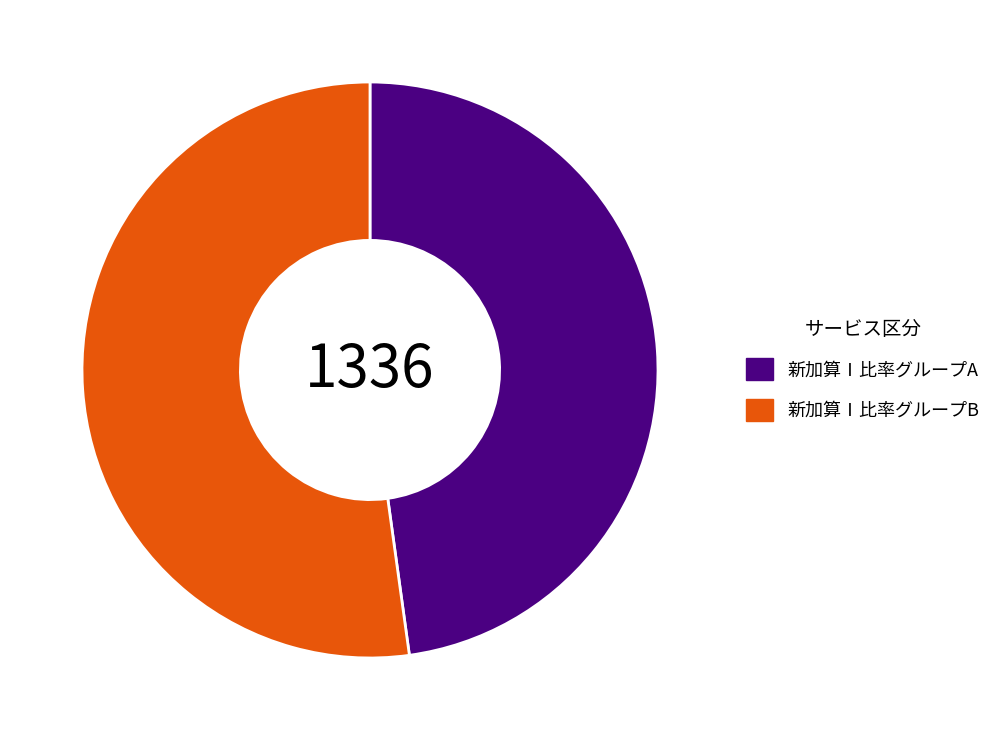

Approximately how many times larger is the value at 新加算Ⅰ比率グループB compared to 新加算Ⅰ比率グループA?

1.1